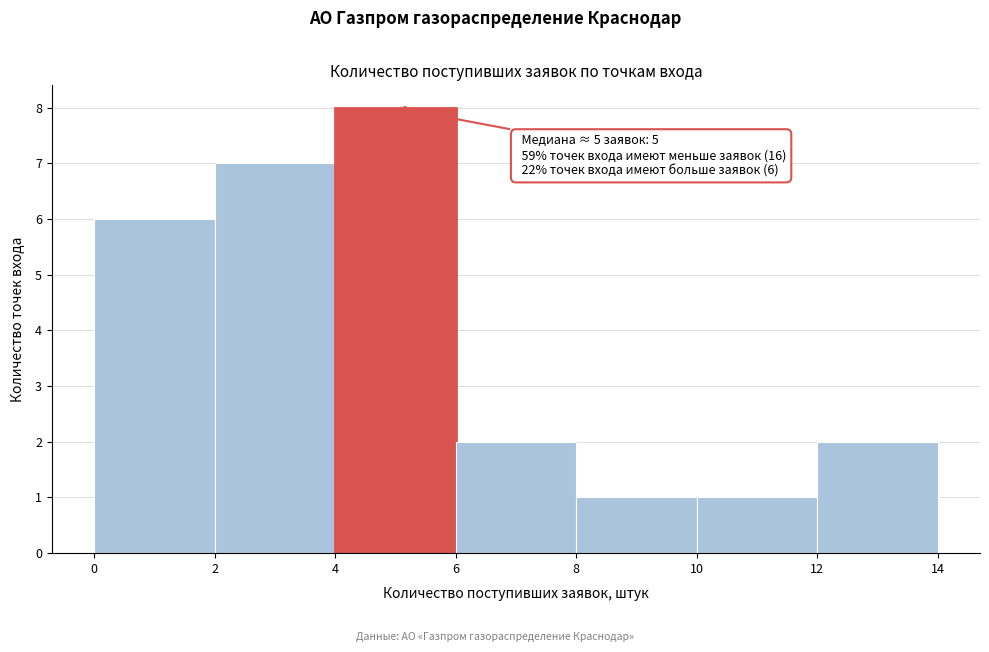

Which range on the x-axis has the tallest bar?

4 to 6